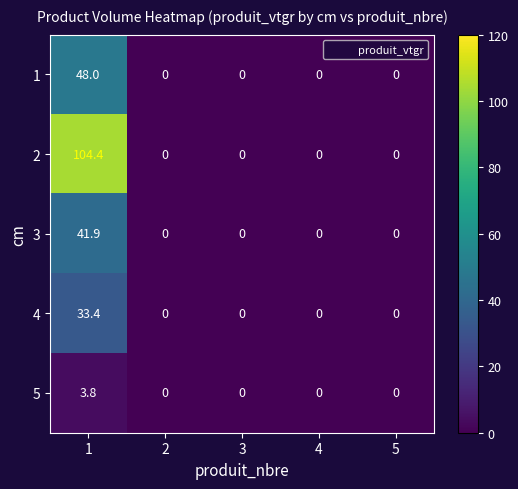

How many distinct data groups are displayed?

5